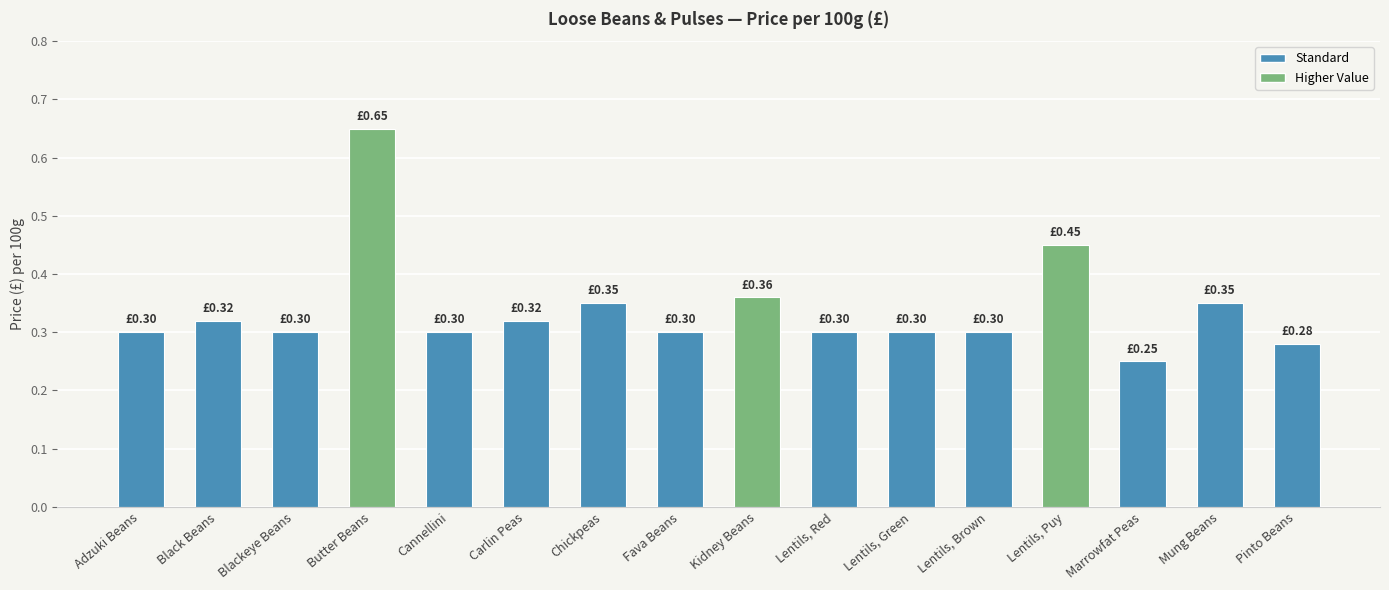

Which has a higher value, Chickpeas or Fava Beans?

Chickpeas